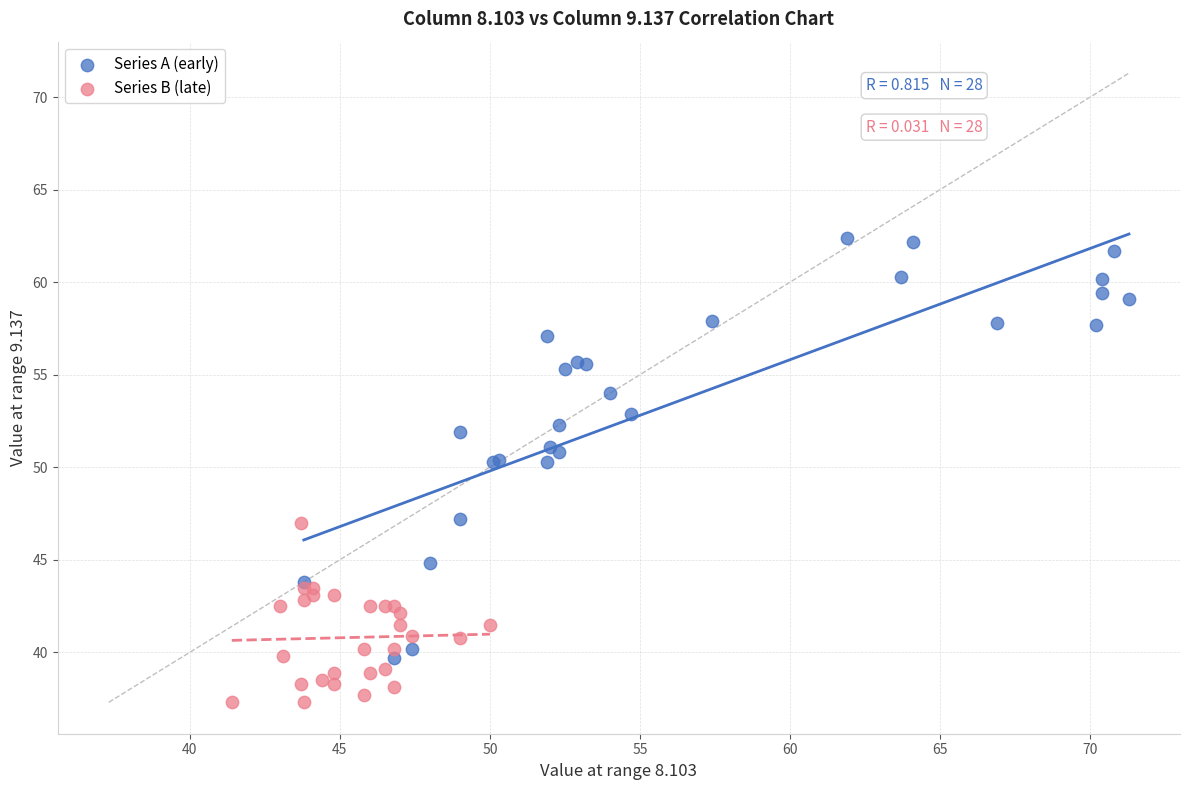

Which series has the widest spread of Y values?

Series A (early)